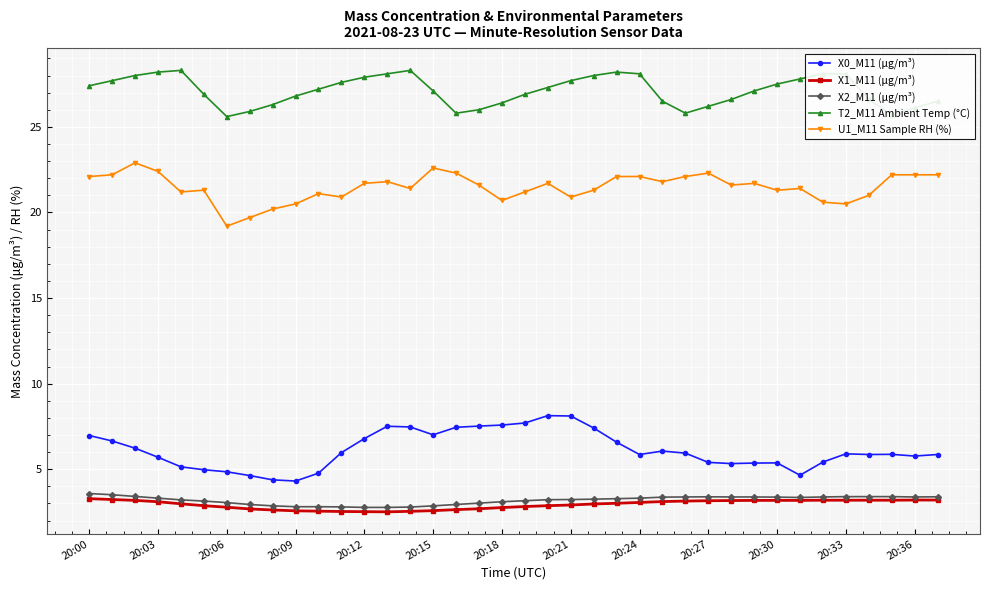

What is the maximum value for U1_M11 Sample RH (%)?

22.9